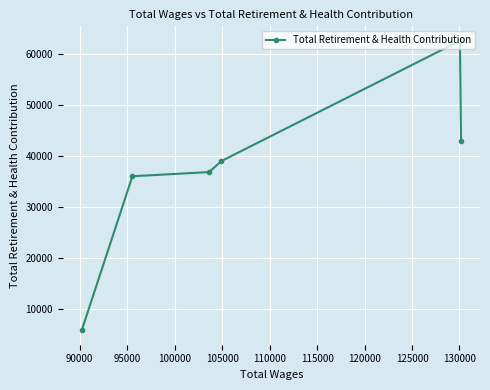

What is the difference between the maximum and minimum values?

56761